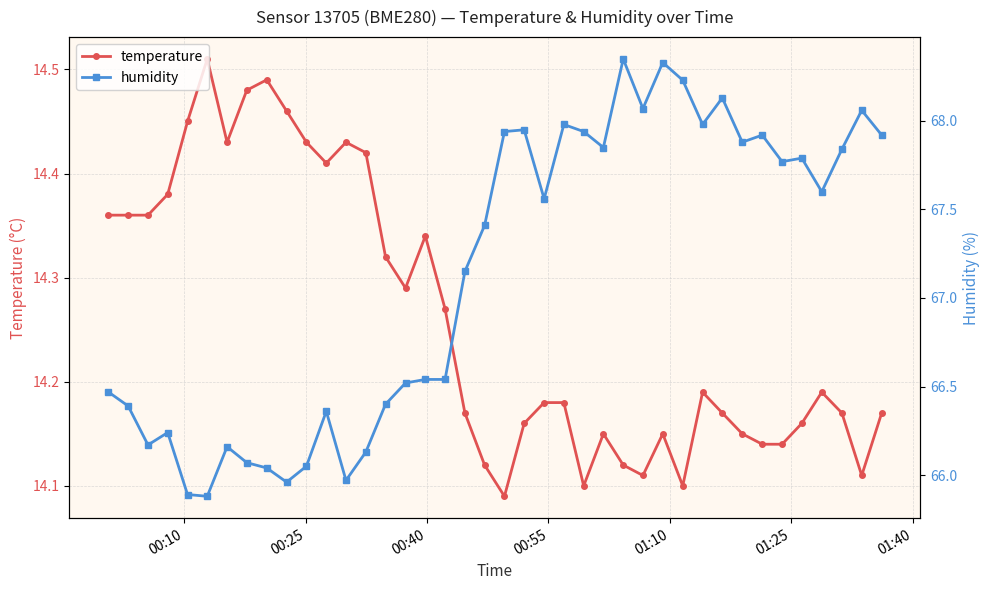

True or false: temperature has more than 2 interior local peaks.

True